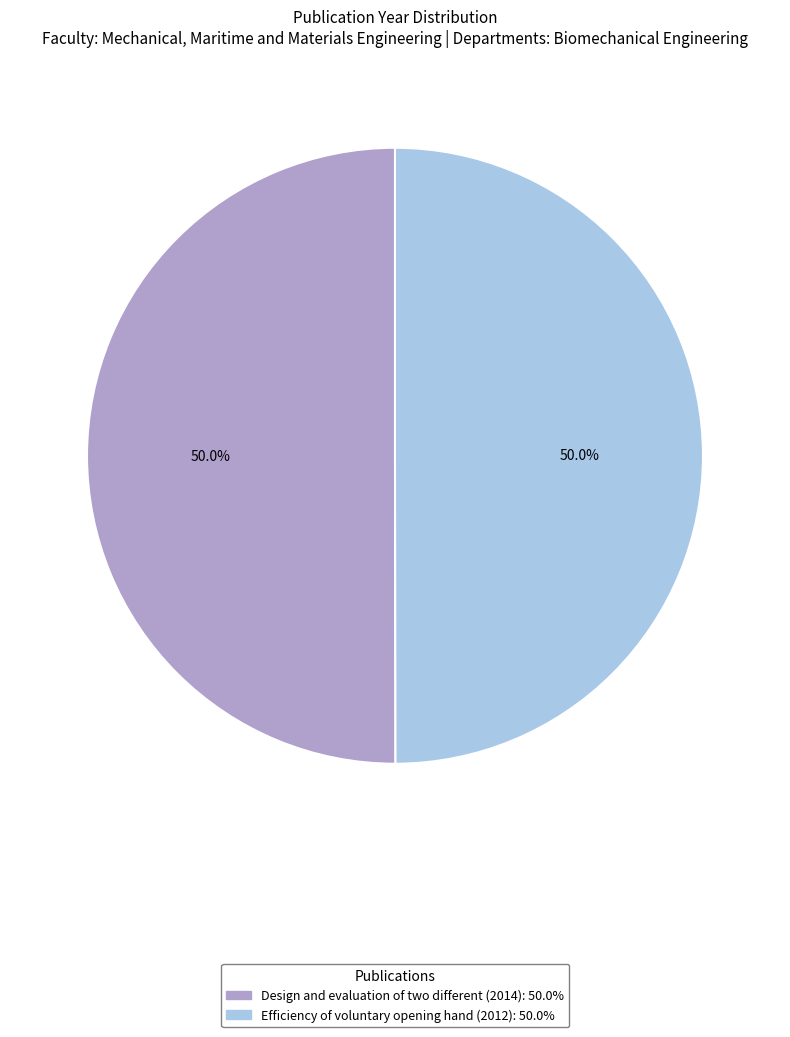

True or false: Efficiency of voluntary opening hand (2012) accounts for 59% of the total.

False